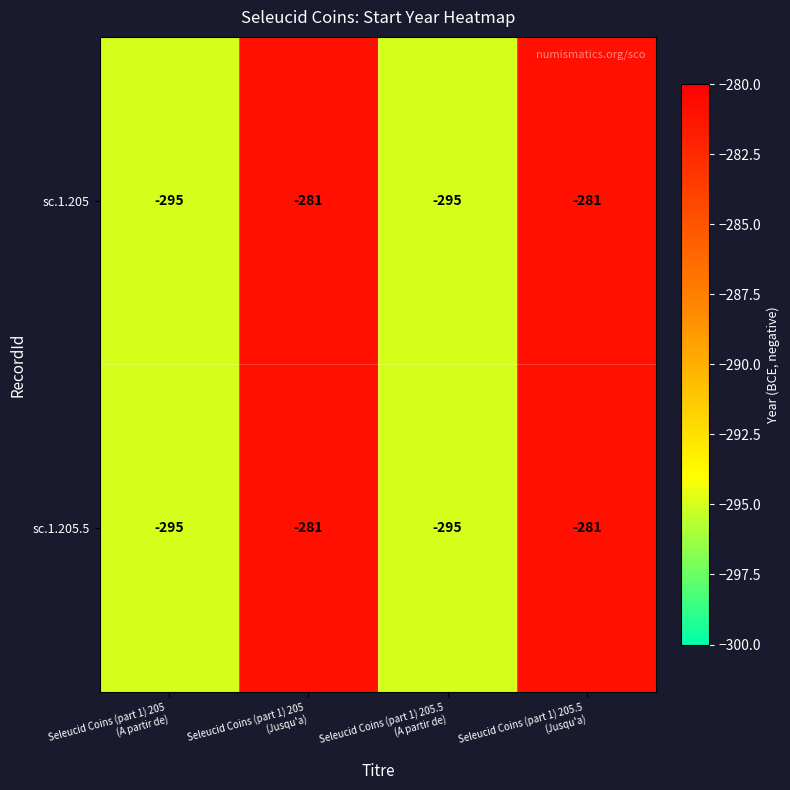

What is the maximum value shown in the chart?

-281